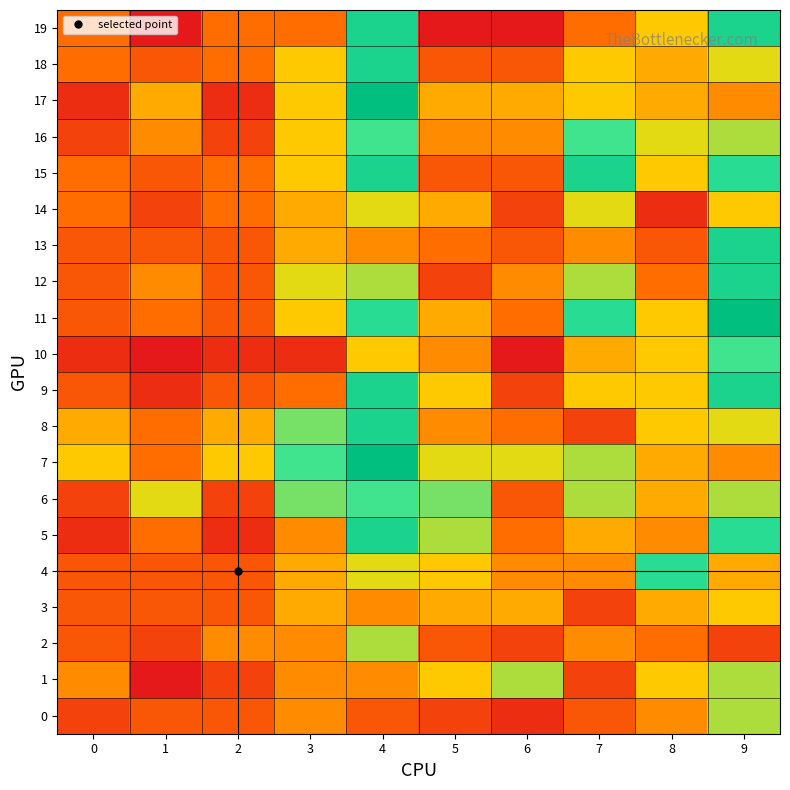

What is the total value across all series at 8?

121